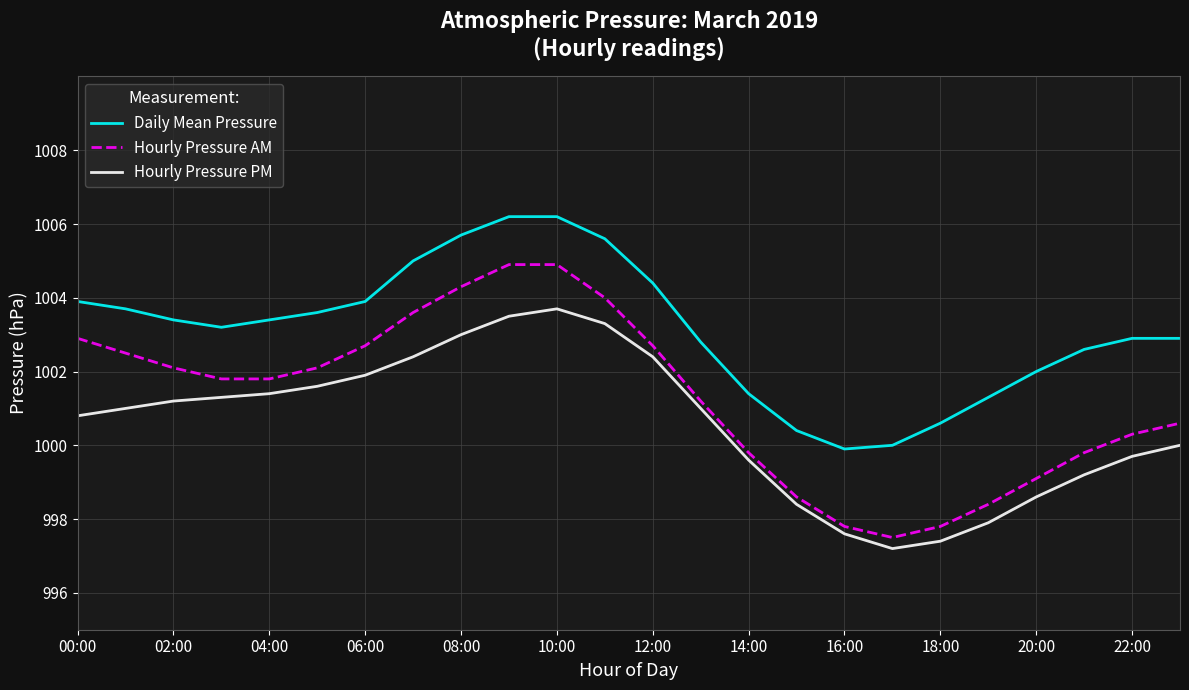

What is the maximum value shown in the chart?

1006.2